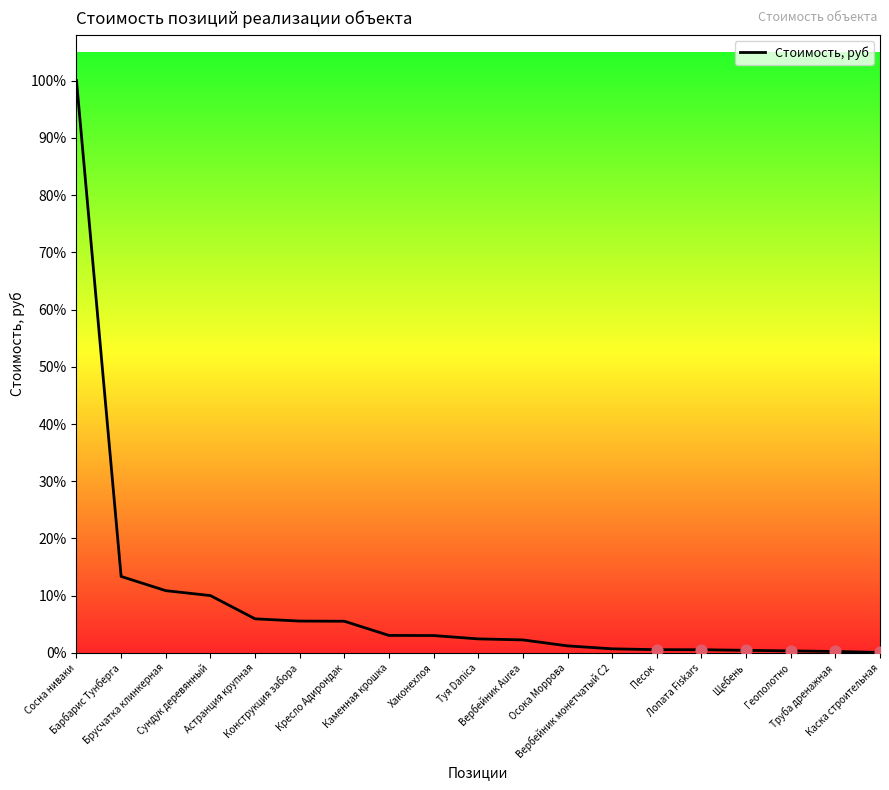

What is the ratio of the value at Каменная крошка to the value at Вербейник монетчатый С2?

4.3